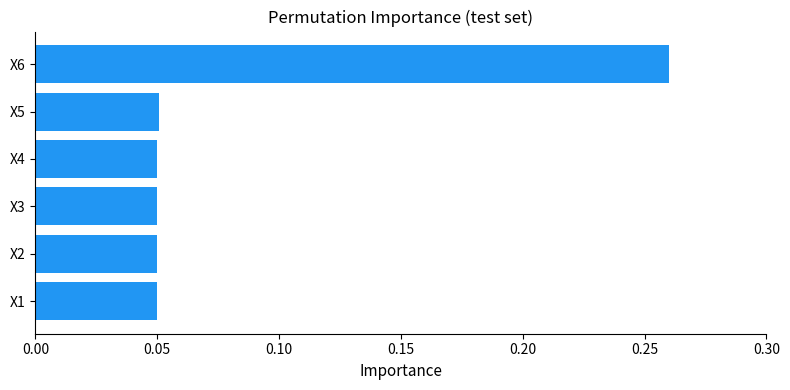

How many bars are there in total?

6